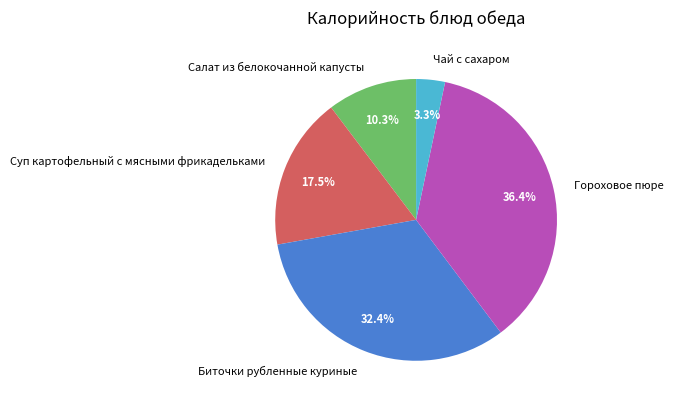

What is the smallest slice in the pie chart?

Чай с сахаром